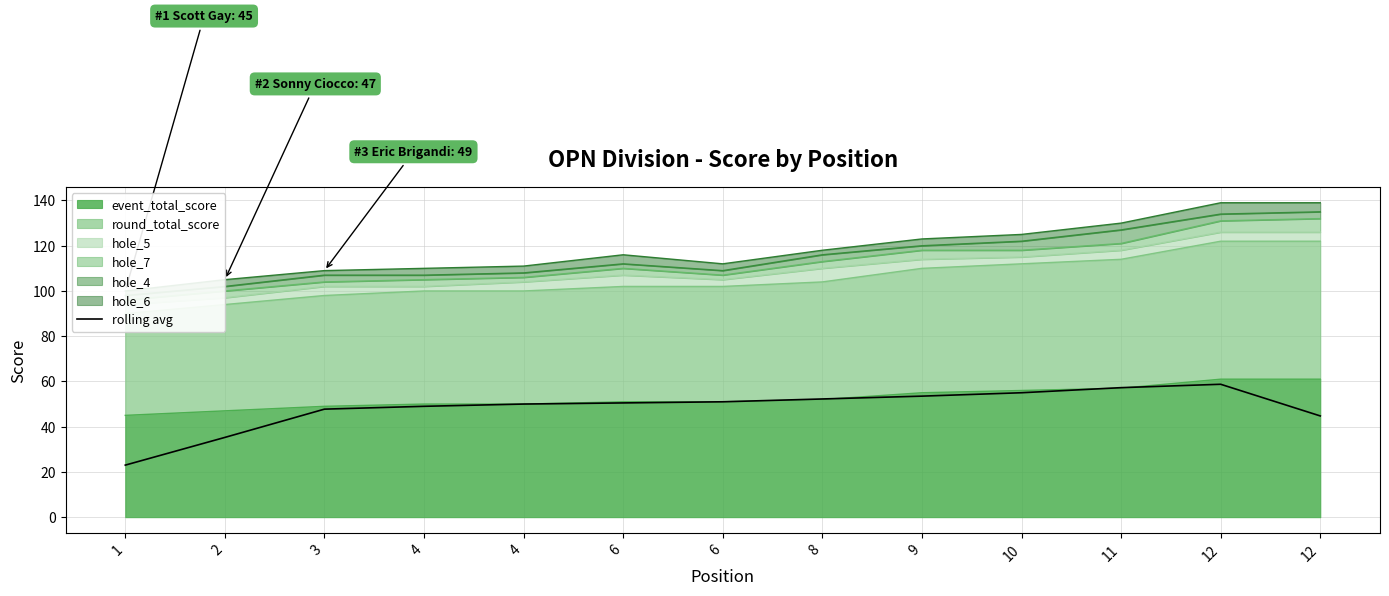

What is the difference between the values at 12 and 4?

4.2